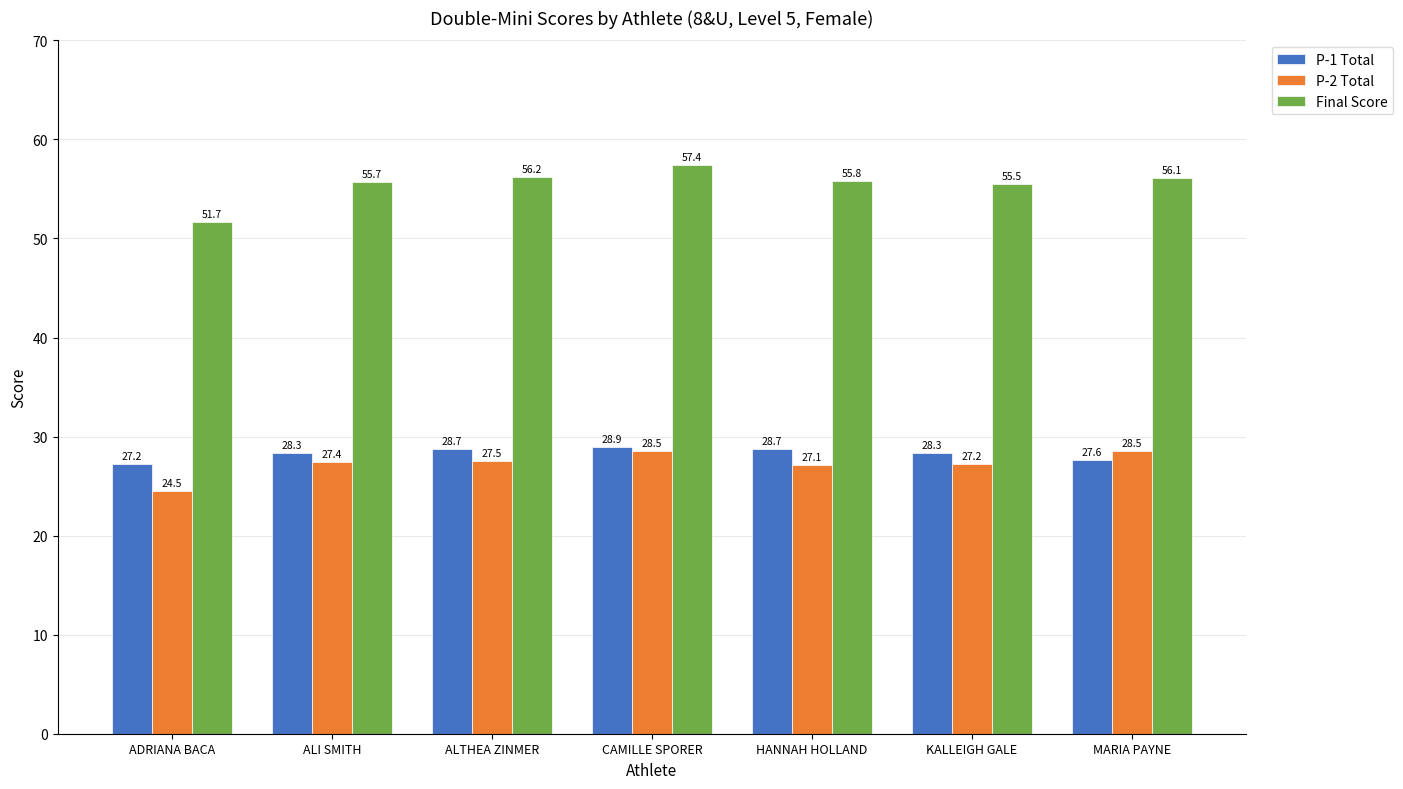

Are the bars horizontal?

No